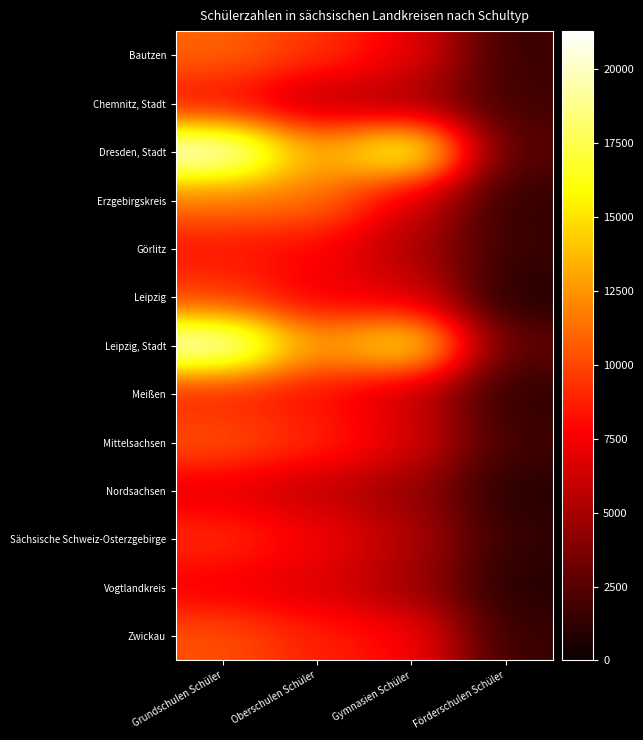

Which category has the lowest value across all series?

Förderschulen Schüler